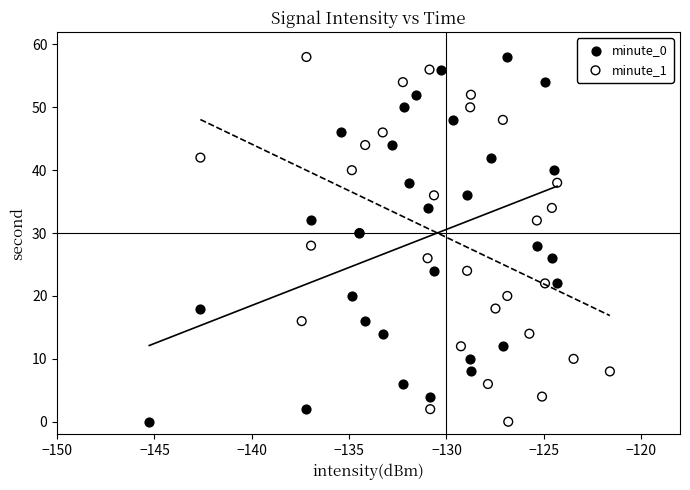

What are all the series names shown in the legend?

minute_0, minute_1